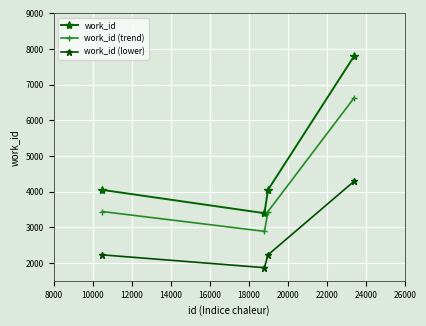

Which series has the widest spread of values?

work_id